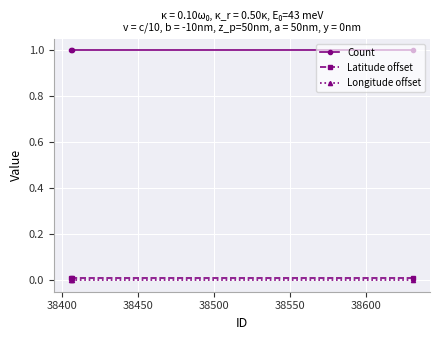

Which series has the largest total across all categories?

Count